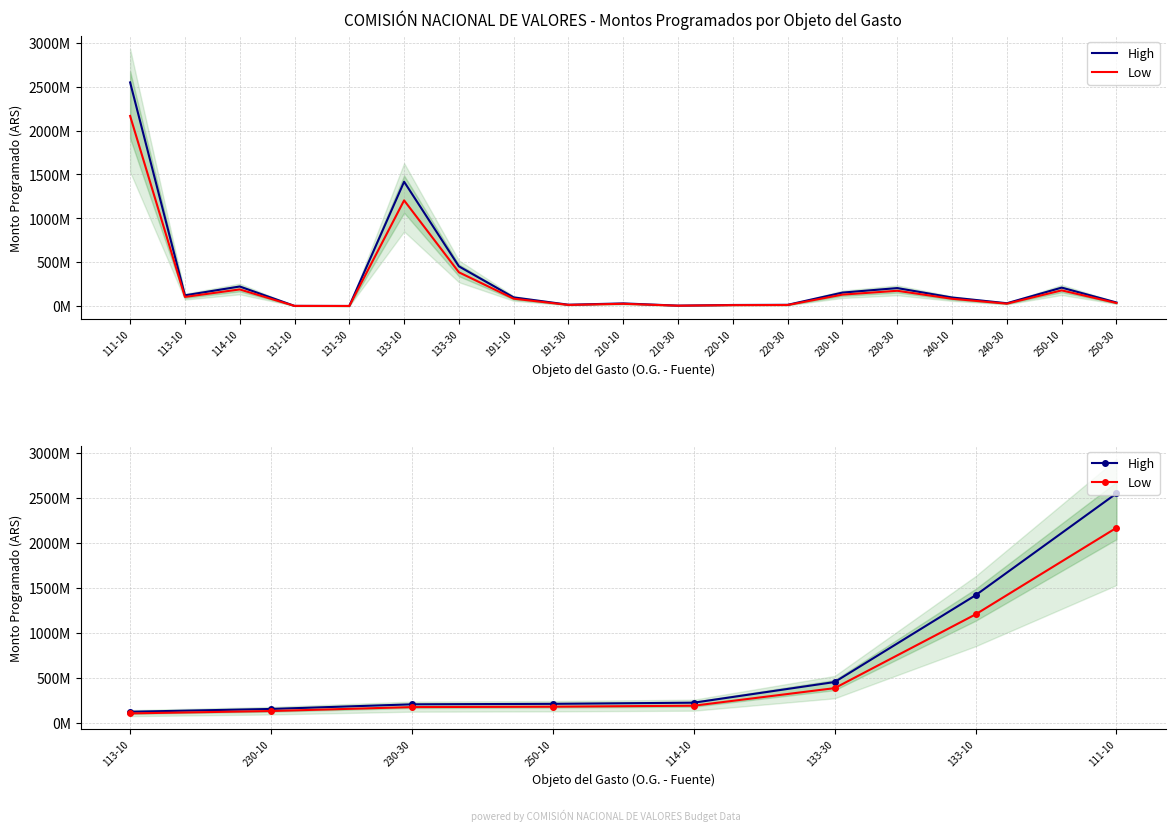

True or false: High has more than 0 points higher than both neighbors.

False